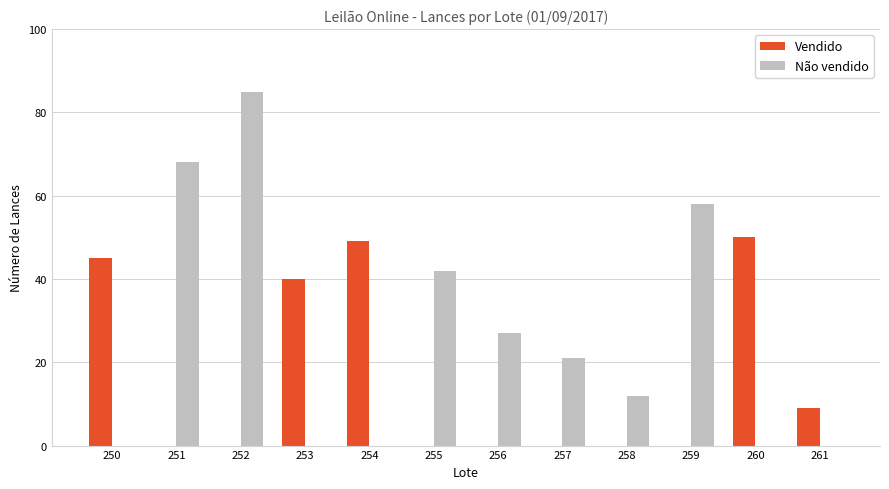

Count the number of categories in the chart.

12